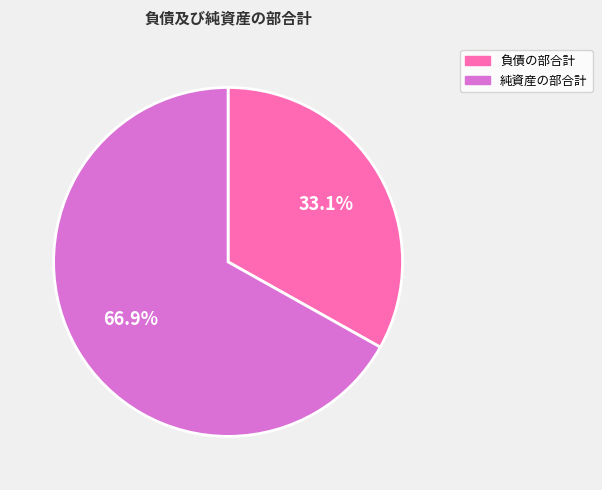

The 純資産の部合計 slice represents 67% of the pie. True or false?

True